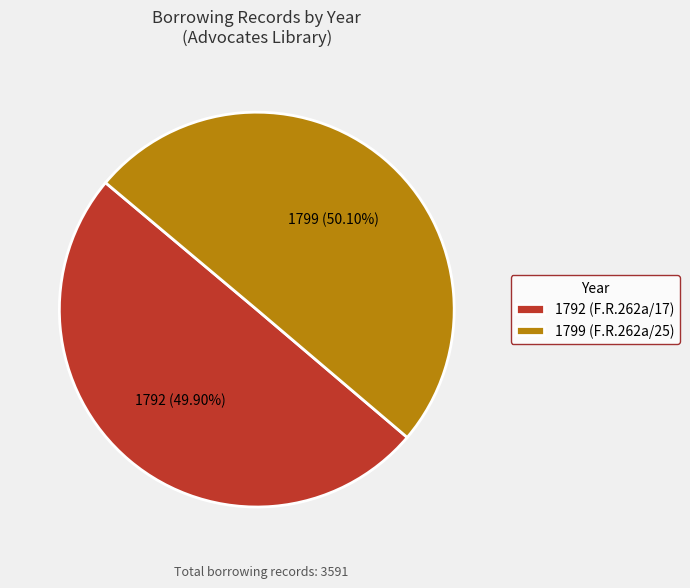

To the nearest percent, what portion does 1799 (F.R.262a/25) represent?

50%